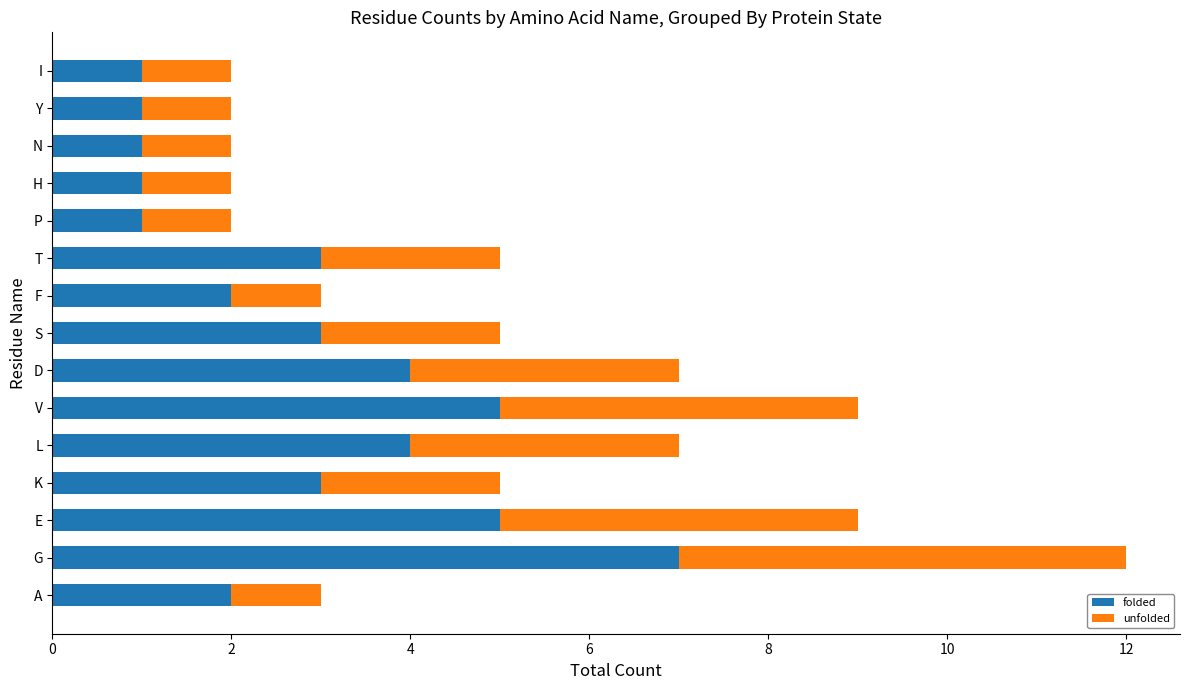

What is the difference between the maximum and minimum values in the folded series?

6